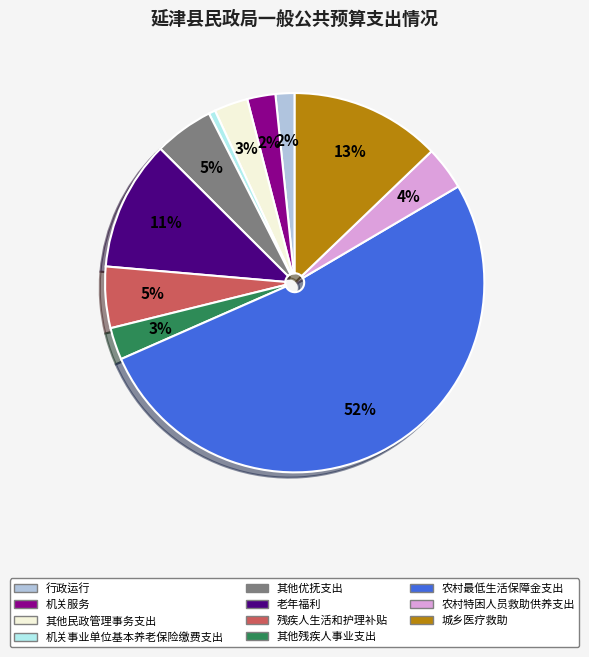

Which slice is the smallest?

机关事业单位基本养老保险缴费支出